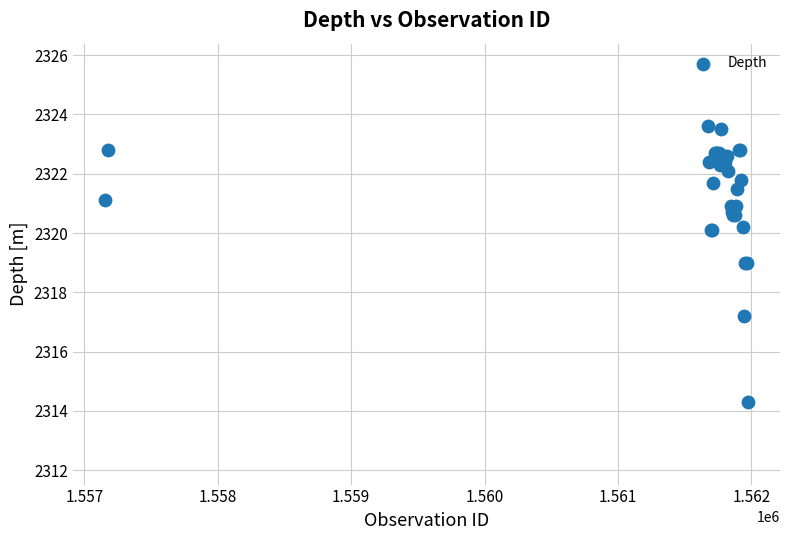

What Y value in the scatter plot is closest to 2318?

2317.2